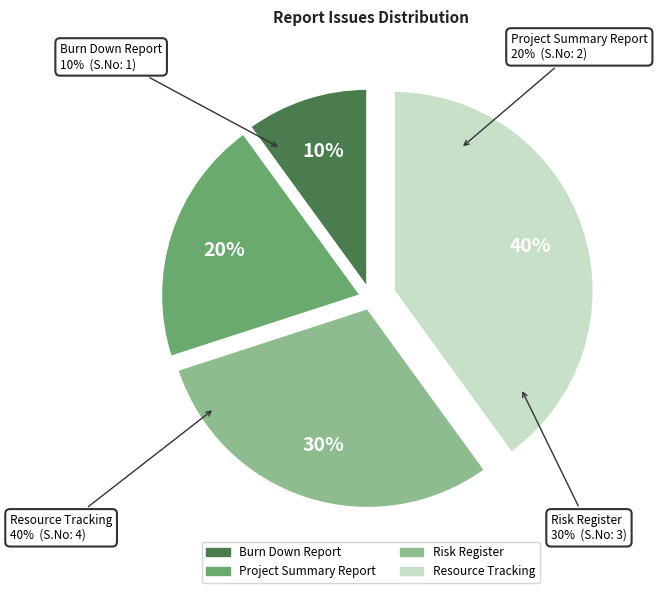

To the nearest percent, what is the average slice percentage?

25%